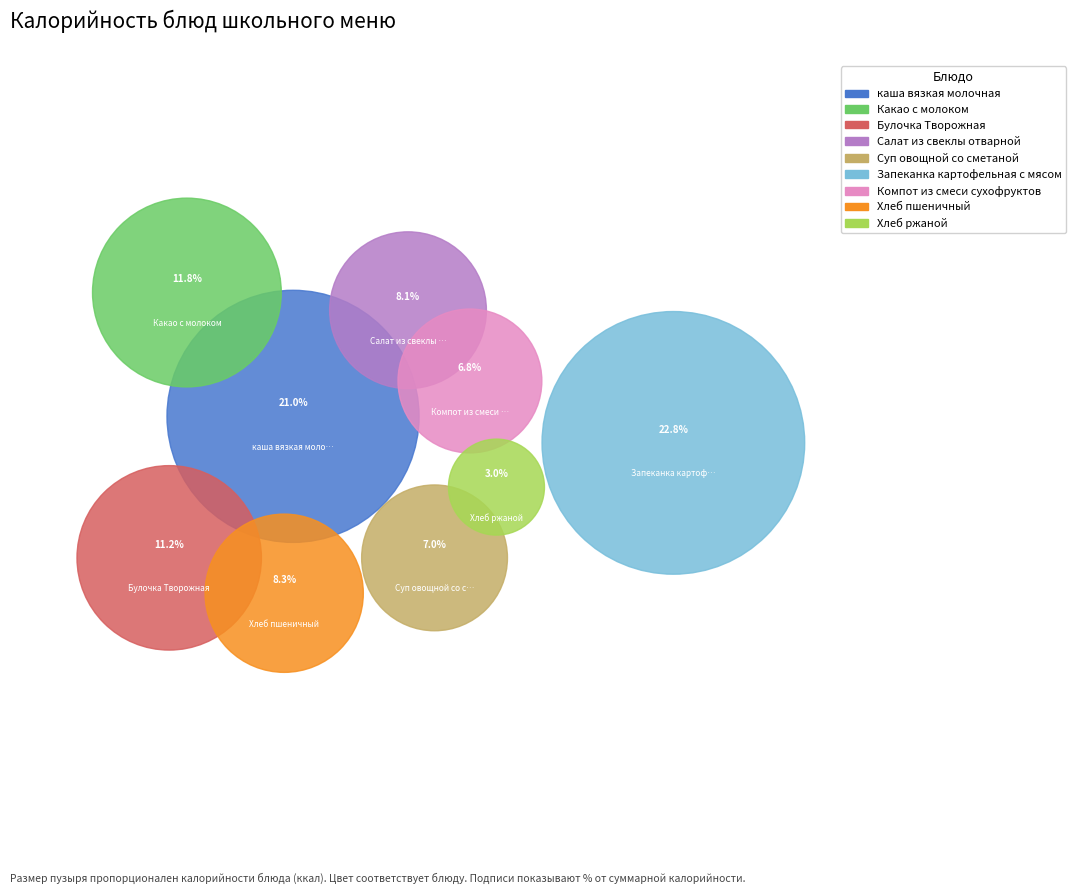

What is the change in value from каша вязкая молочная to Запеканка картофельная с мясом?

+23.0